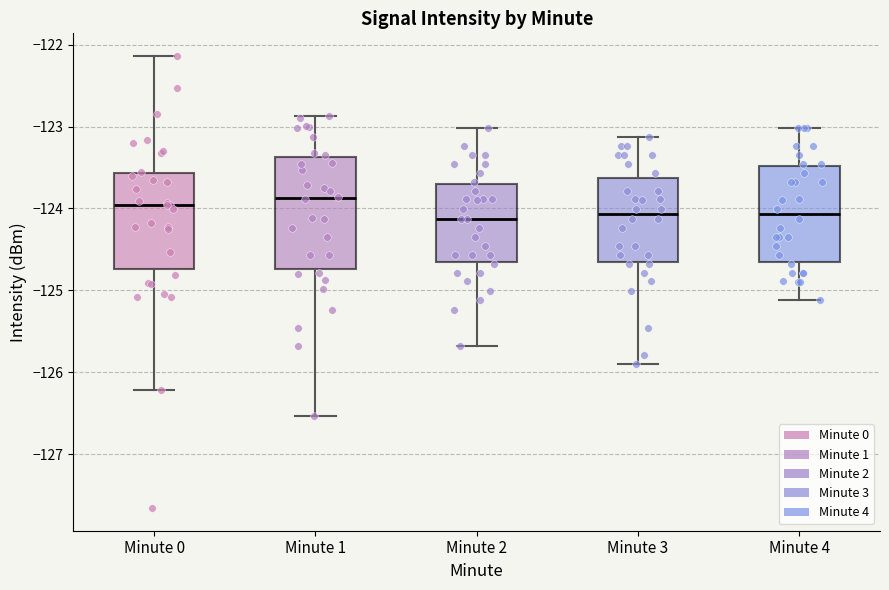

Reading left to right, read every box against the y-axis: the position of its median line, the range the box covers, and the ends of its whiskers. The values are not printed on the chart, so give them approximately, as read against the axis.

Minute 0: median -124.0, box -124.7 to -123.6, whiskers -126.2 to -122.1
Minute 1: median -123.9, box -124.7 to -123.4, whiskers -126.5 to -122.9
Minute 2: median -124.1, box -124.7 to -123.7, whiskers -125.7 to -123.0
Minute 3: median -124.1, box -124.7 to -123.6, whiskers -125.9 to -123.1
Minute 4: median -124.1, box -124.7 to -123.5, whiskers -125.1 to -123.0